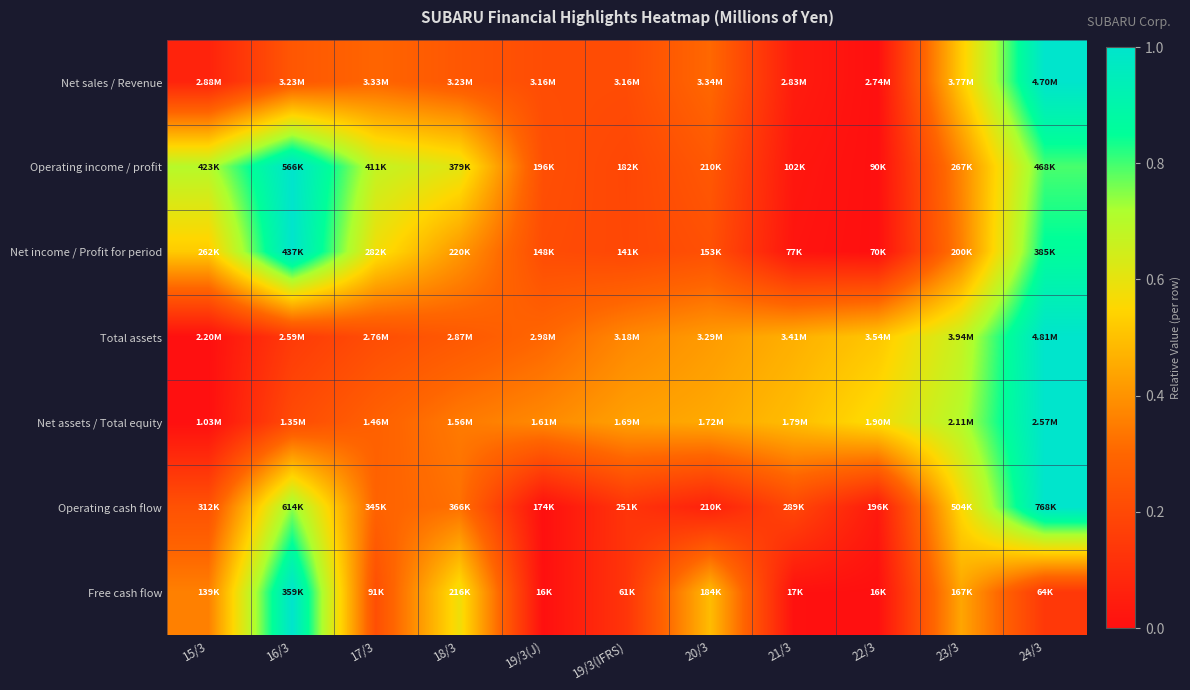

Reading right to left, transcribe all the data shown in this chart.

Net sales / Revenue: 24/3=1.0	23/3=0.5	22/3=0.0	21/3=0.0	20/3=0.3	19/3(IFRS)=0.2	19/3(J)=0.2	18/3=0.2	17/3=0.3	16/3=0.2	15/3=0.1
Operating income / profit: 24/3=0.8	23/3=0.4	22/3=0.0	21/3=0.0	20/3=0.3	19/3(IFRS)=0.2	19/3(J)=0.2	18/3=0.6	17/3=0.7	16/3=1.0	15/3=0.7
Net income / Profit for period: 24/3=0.9	23/3=0.4	22/3=0.0	21/3=0.0	20/3=0.2	19/3(IFRS)=0.2	19/3(J)=0.2	18/3=0.4	17/3=0.6	16/3=1.0	15/3=0.5
Total assets: 24/3=1.0	23/3=0.7	22/3=0.5	21/3=0.5	20/3=0.4	19/3(IFRS)=0.4	19/3(J)=0.3	18/3=0.3	17/3=0.2	16/3=0.2	15/3=0.0
Net assets / Total equity: 24/3=1.0	23/3=0.7	22/3=0.6	21/3=0.5	20/3=0.4	19/3(IFRS)=0.4	19/3(J)=0.4	18/3=0.3	17/3=0.3	16/3=0.2	15/3=0.0
Operating cash flow: 24/3=1.0	23/3=0.6	22/3=0.0	21/3=0.2	20/3=0.1	19/3(IFRS)=0.1	19/3(J)=0.0	18/3=0.3	17/3=0.3	16/3=0.7	15/3=0.2
Free cash flow: 24/3=0.1	23/3=0.4	22/3=0.0	21/3=0.0	20/3=0.5	19/3(IFRS)=0.1	19/3(J)=0.0	18/3=0.6	17/3=0.2	16/3=1.0	15/3=0.4